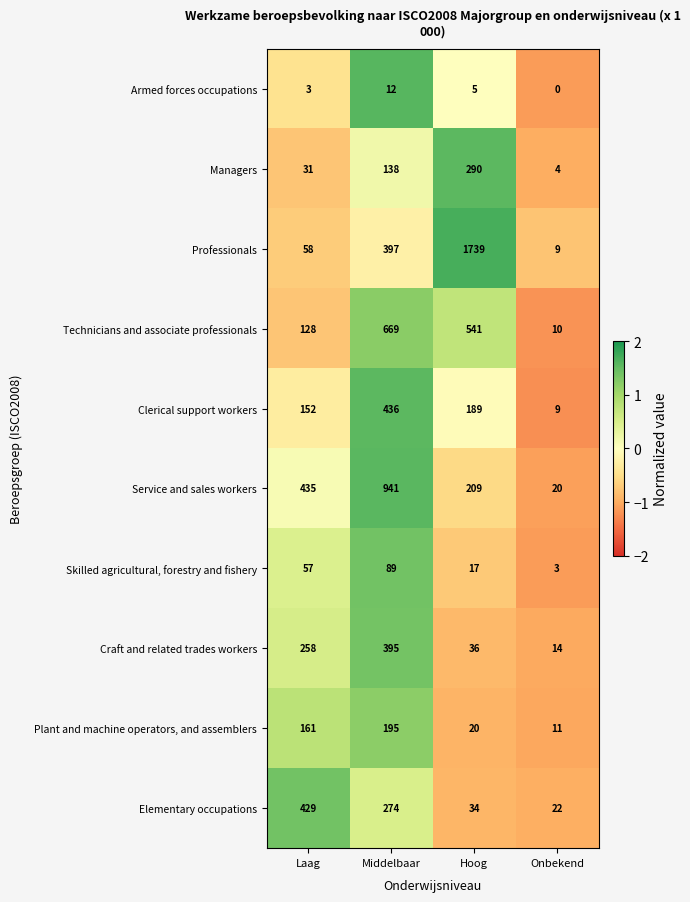

Which series has the widest spread of values?

Professionals